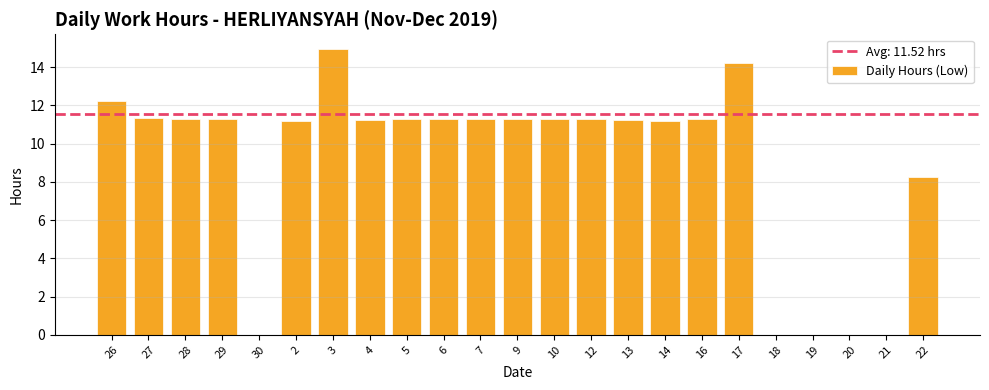

At which category does the chart reach its peak across all series?

3